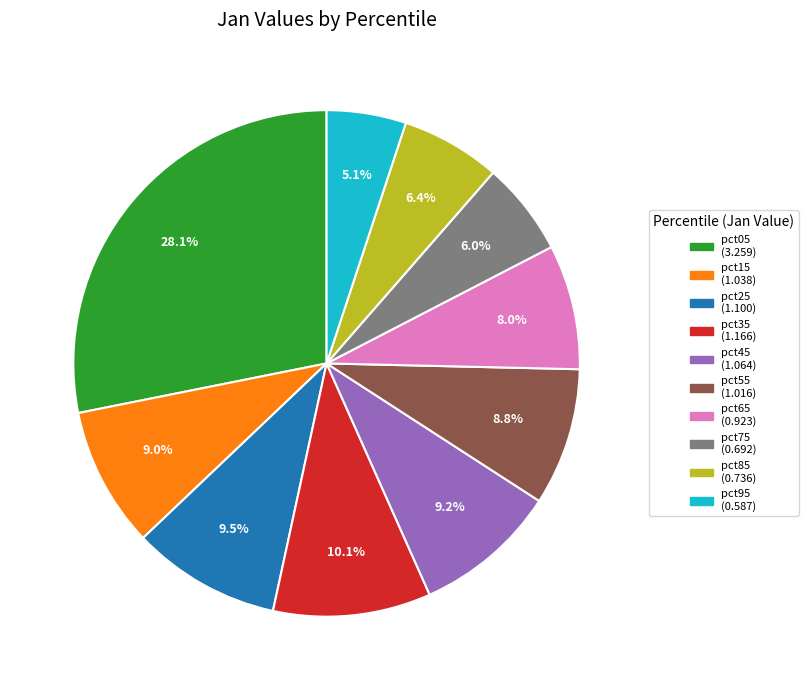

Is there any slice that represents more than half of the pie?

No